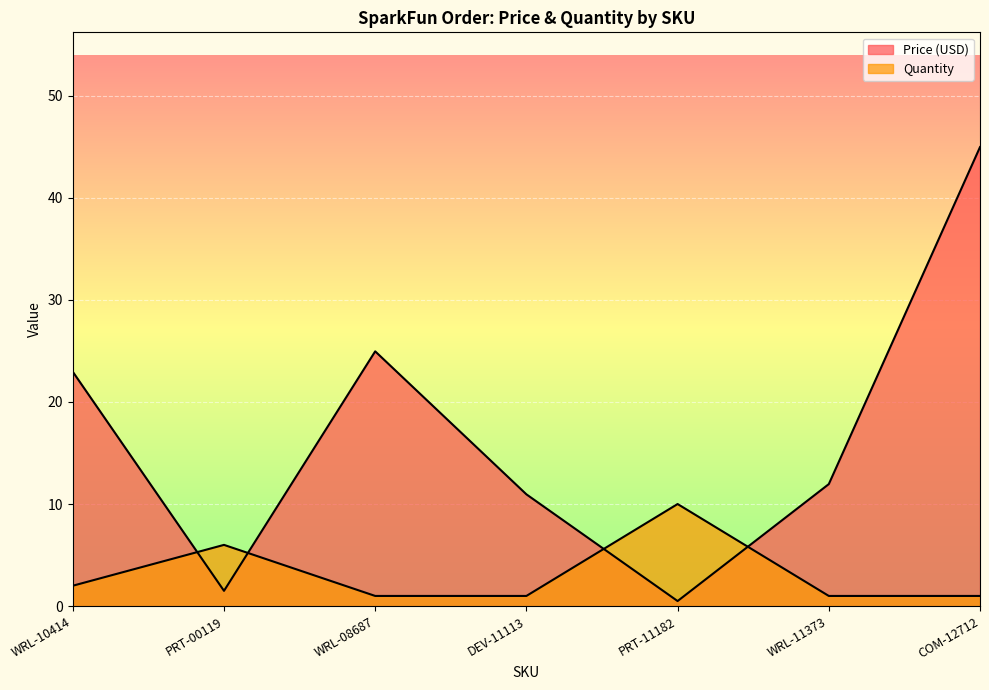

What is the difference between the maximum and minimum values in the Price (USD) series?

44.5